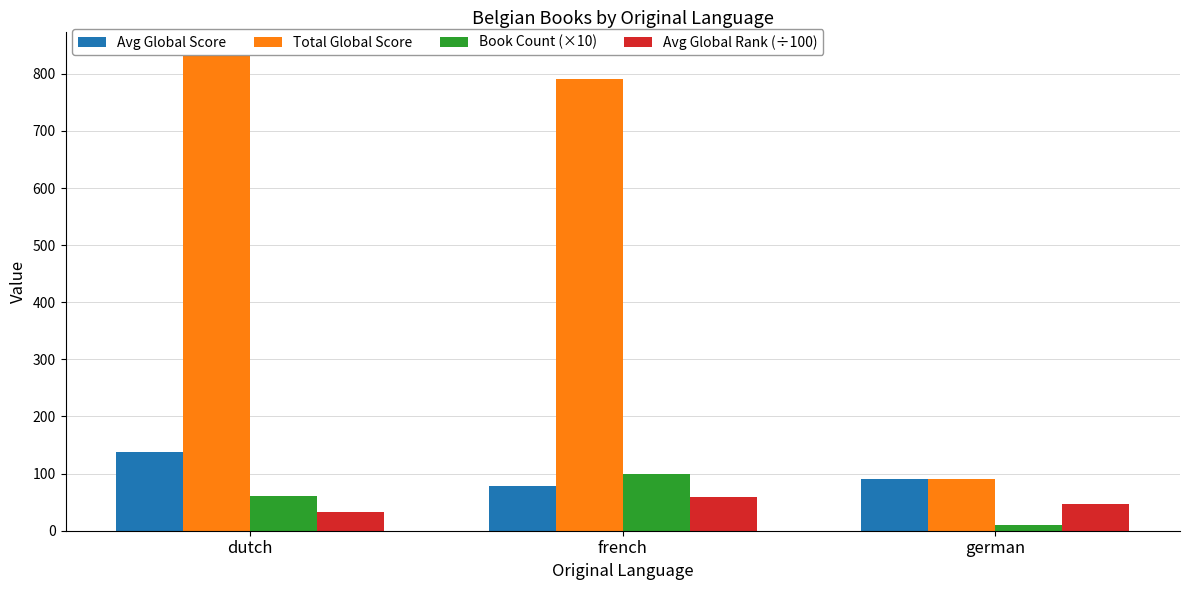

Reading left to right, what are all the values shown in this chart?

Avg Global Score: dutch=138.5	french=79.1	german=90.0
Total Global Score: dutch=831.0	french=791.0	german=90.0
Book Count (×10): dutch=60.0	french=100.0	german=10.0
Avg Global Rank (÷100): dutch=32.1	french=58.3	german=46.1